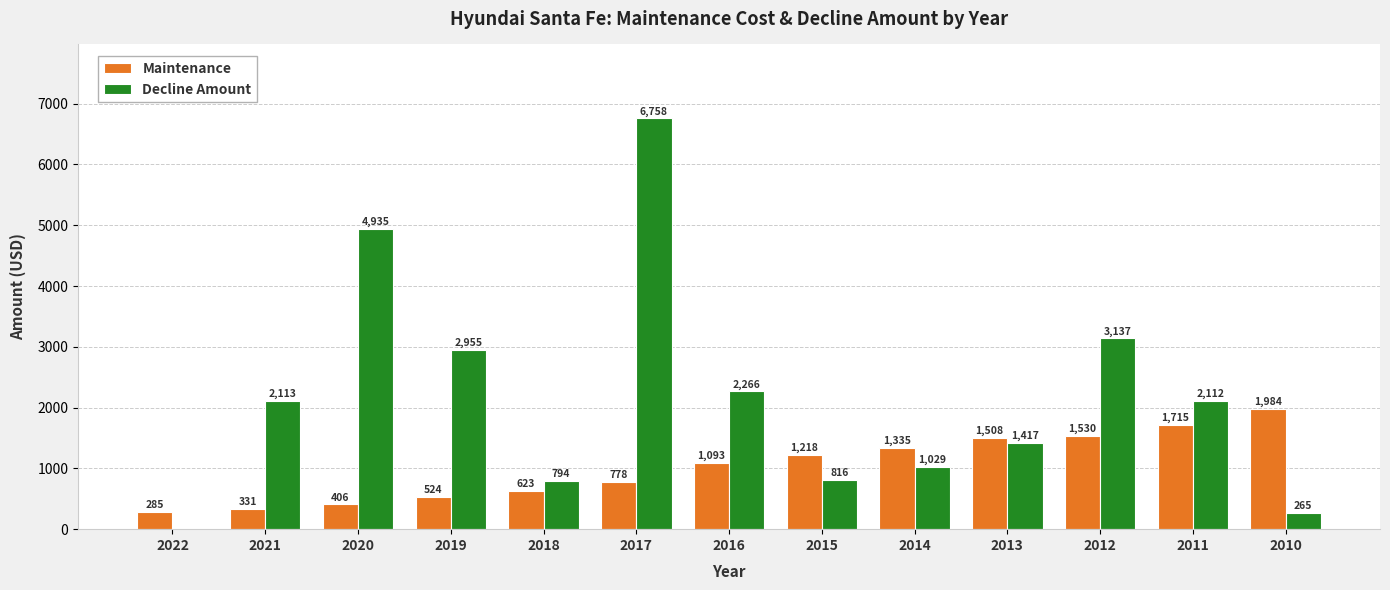

How many categories are shown in the chart?

13